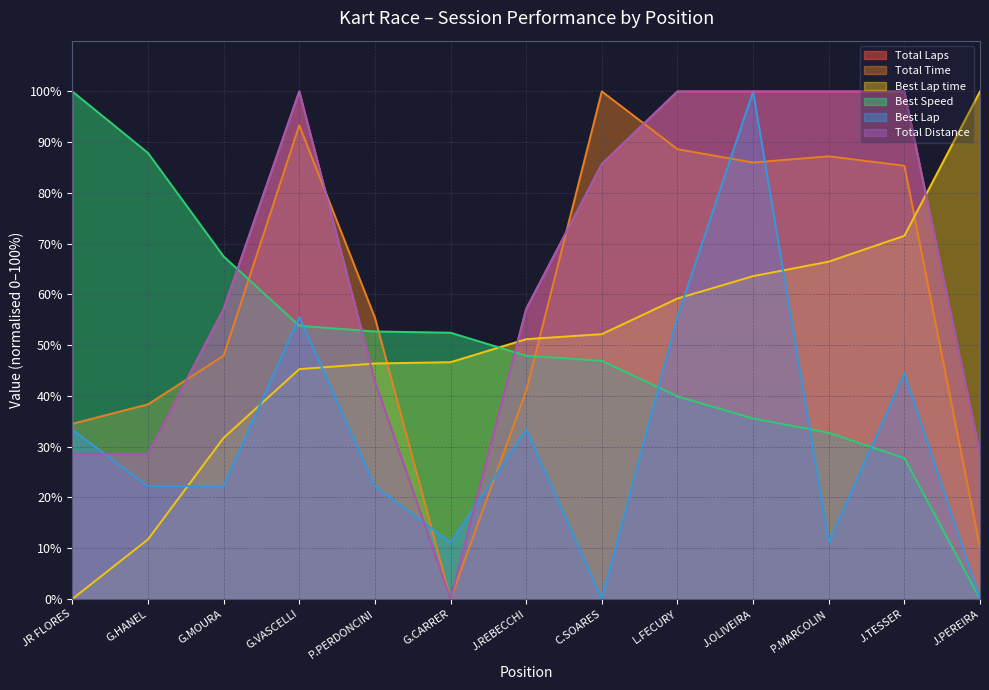

Reading right to left, list all the values displayed in this chart.

Total Laps: 28.6	100.0	100.0	100.0	100.0	85.7	57.1	0.0	42.9	100.0	57.1	28.6	28.6
Total Time: 10.1	85.4	87.2	86.0	88.6	100.0	41.0	0.0	55.4	93.3	47.9	38.3	34.5
Best Lap time: 100.0	71.6	66.5	63.6	59.2	52.2	51.2	46.6	46.4	45.3	31.7	11.7	0.0
Best Speed: 0.0	27.7	32.8	35.6	39.9	46.9	47.9	52.5	52.7	53.8	67.5	87.9	100.0
Best Lap: 0.0	44.4	11.1	100.0	55.6	0.0	33.3	11.1	22.2	55.6	22.2	22.2	33.3
Total Distance: 28.6	100.0	100.0	100.0	100.0	85.7	57.1	0.0	42.9	100.0	57.1	28.6	28.6